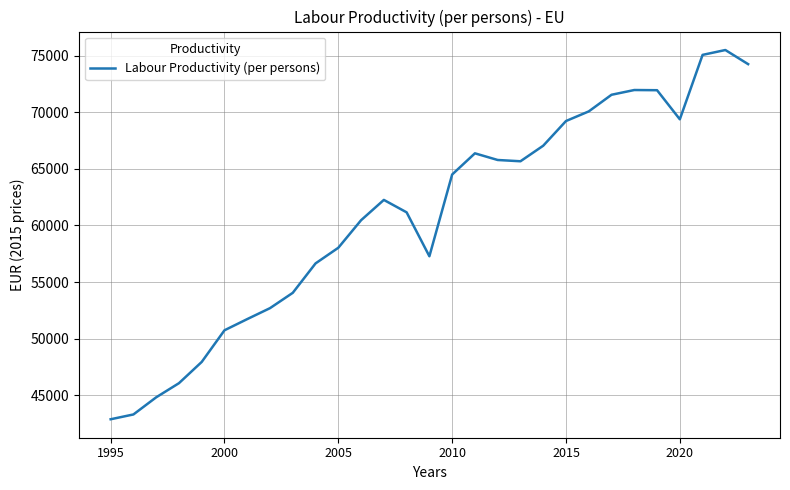

What is the smallest value displayed?

42882.8